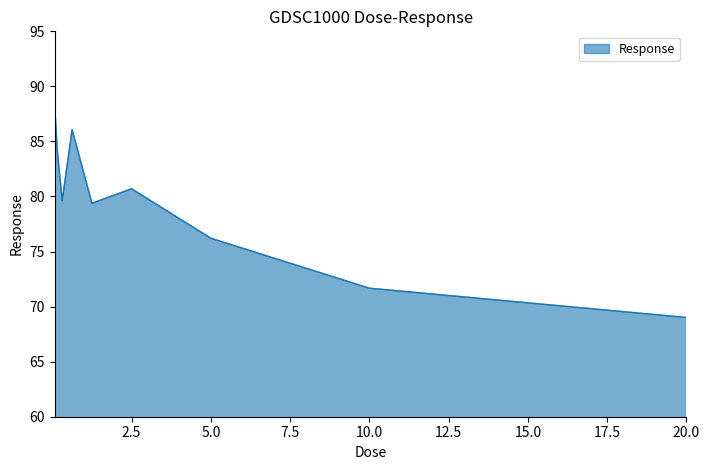

What is the smallest value displayed?

69.0